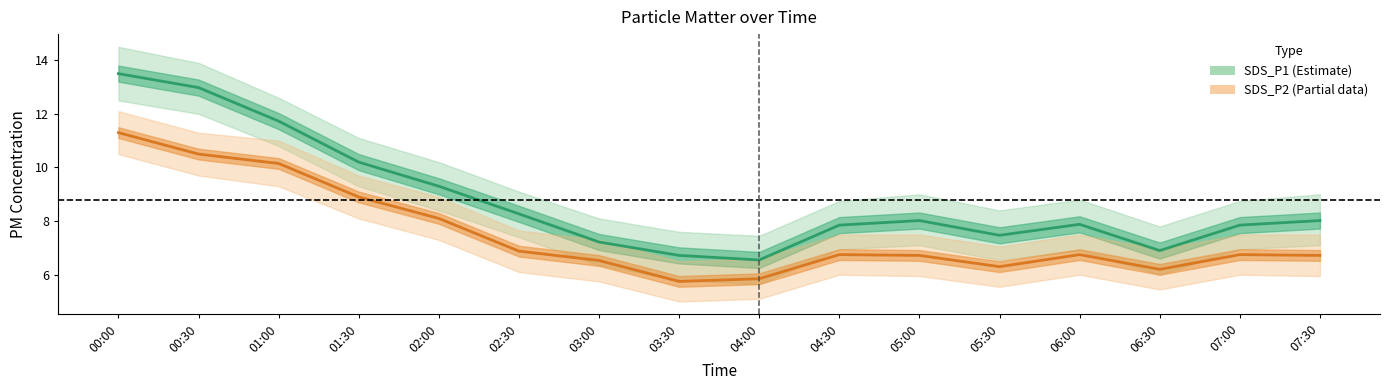

What is the highest value of the SDS_P2 (Partial) series?

11.3